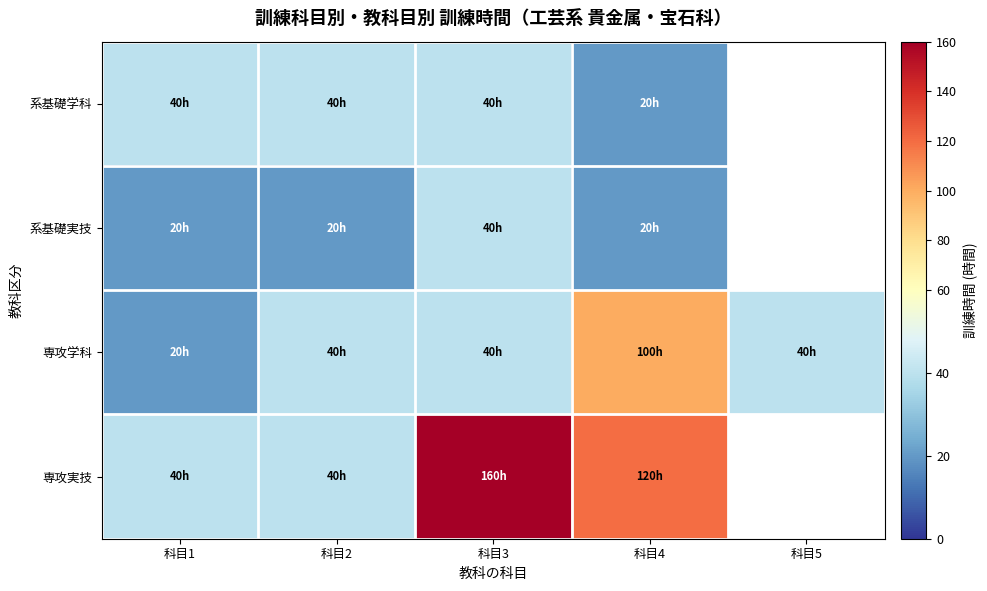

Which series has the widest spread of values?

専攻実技